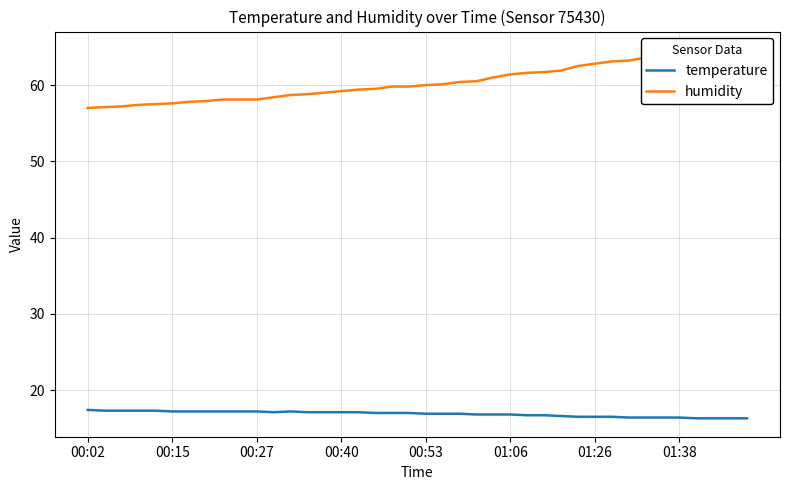

How many series are shown in this chart?

2